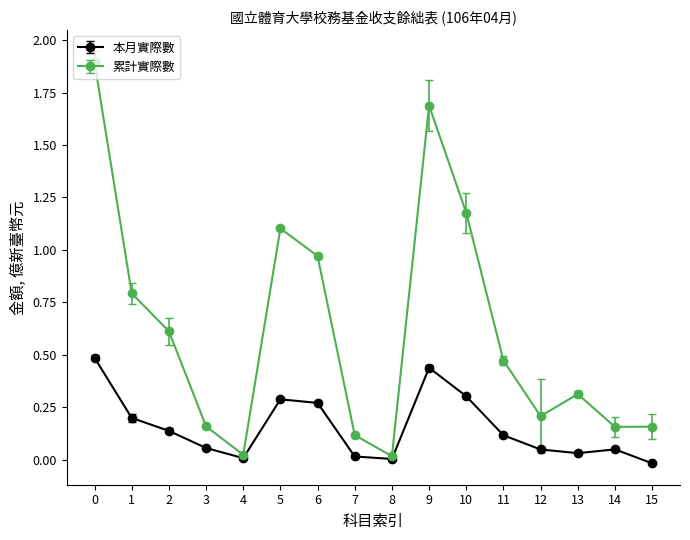

Which series has the largest range (max minus min)?

累計實際數